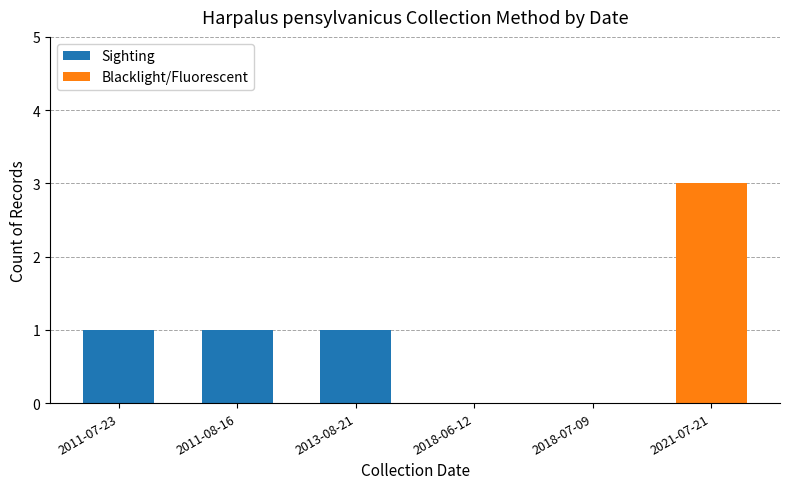

At which category is the sum across all series the highest?

2021-07-21